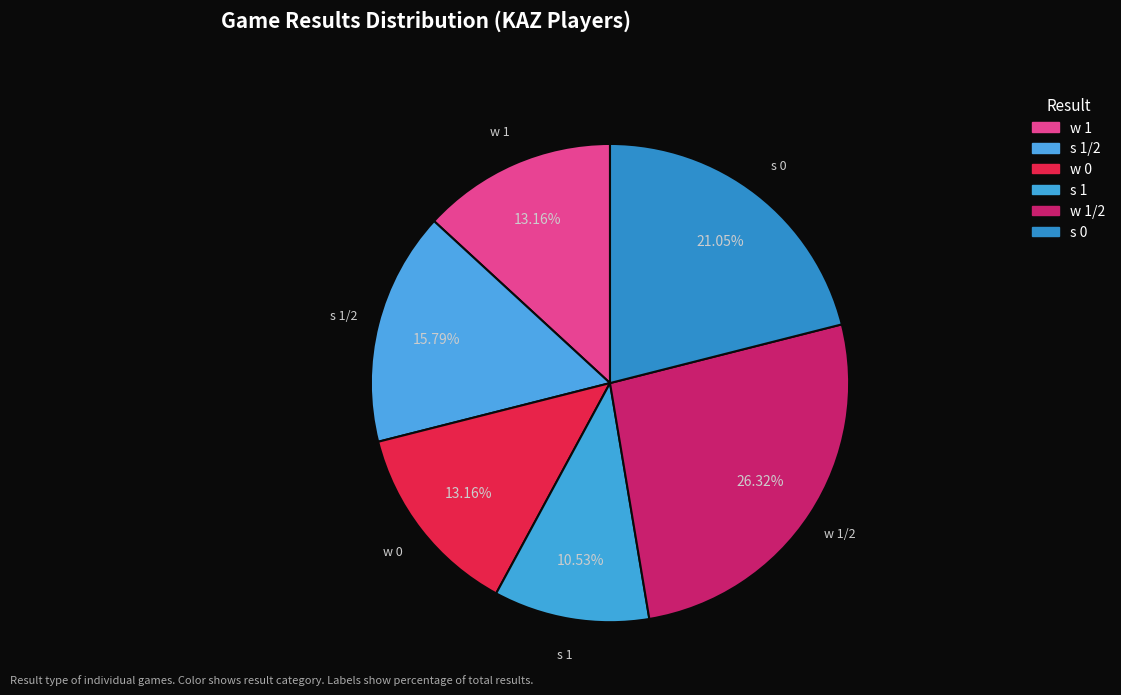

Count the number of slices in the pie.

6